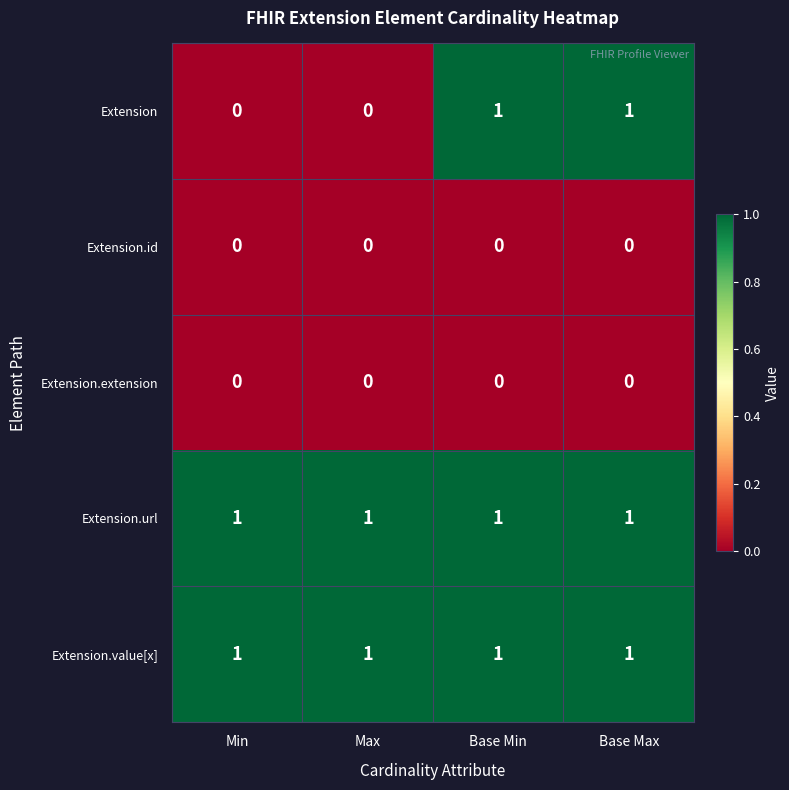

Which series has the largest range (max minus min)?

Extension